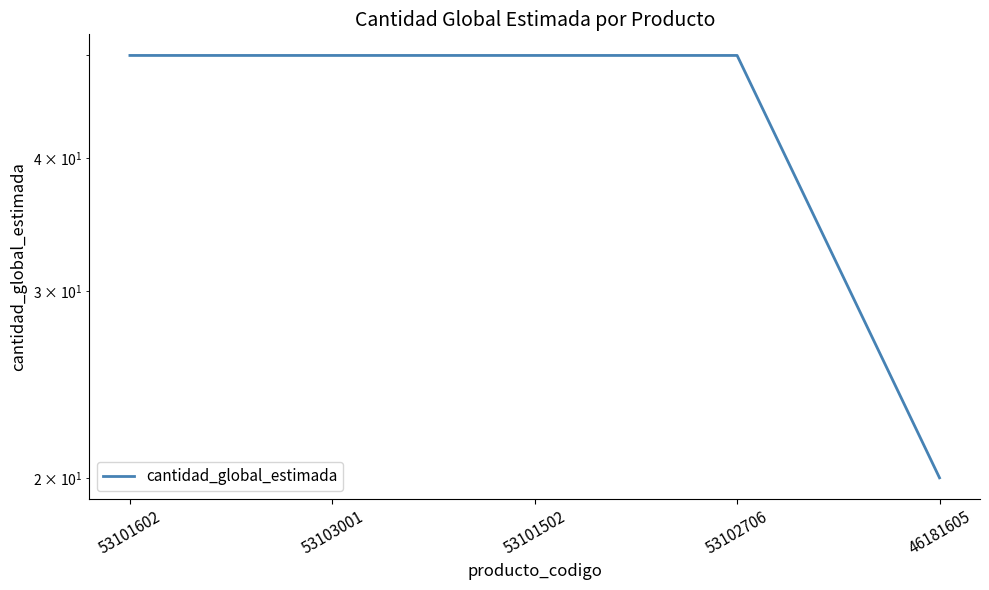

True or false: the data shows 84 at 53103001.

False